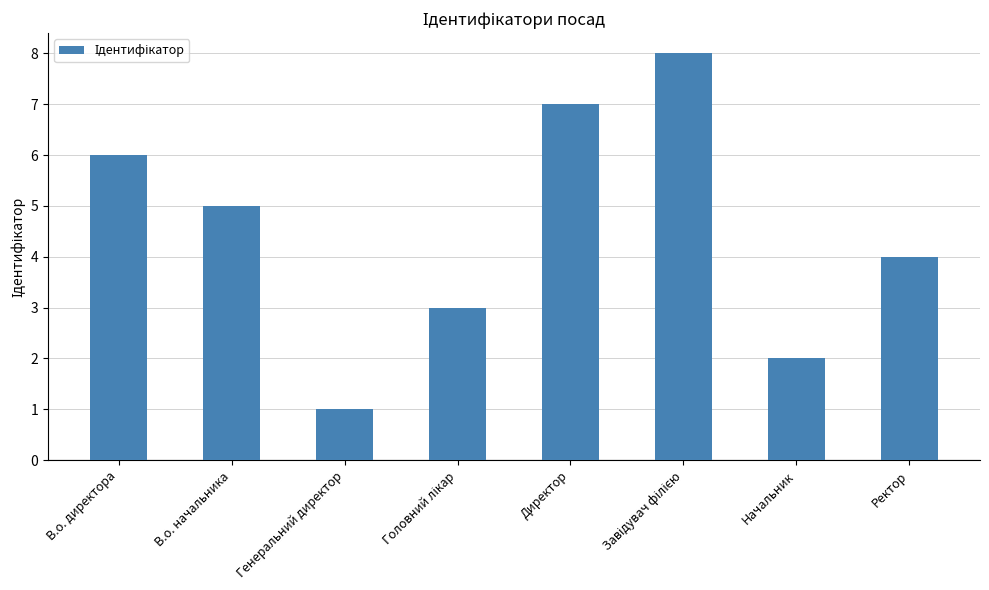

What is the smallest value displayed?

1